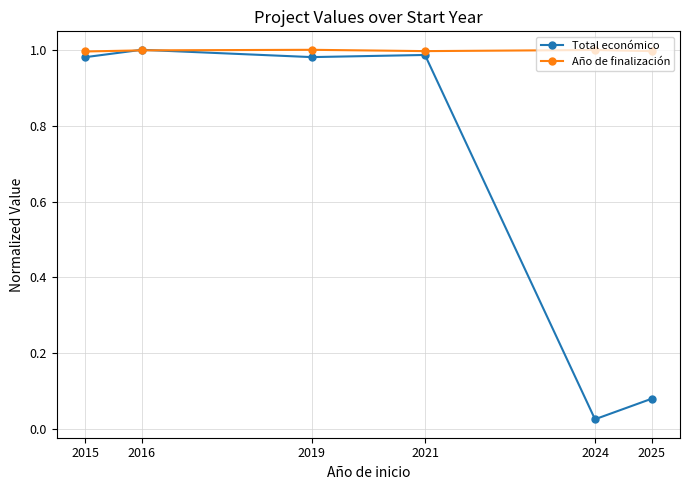

Between which two adjacent categories do Año de finalización and Total económico first intersect?

2015 and 2016